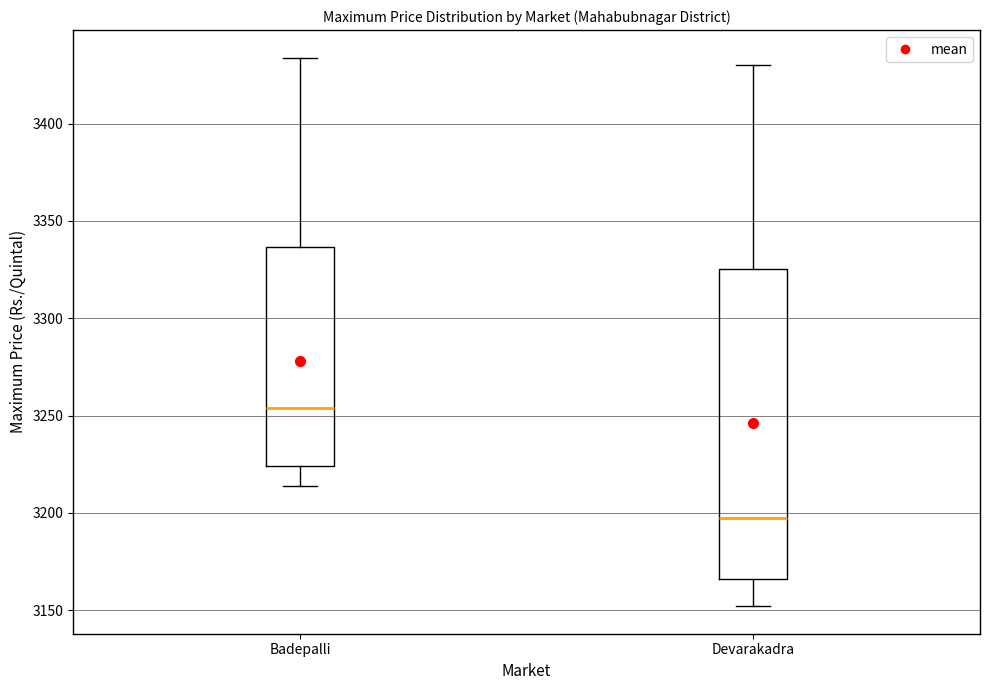

Reading left to right, transcribe this box plot: for each box, give where its median line is, the range the box spans, and where its two whiskers end, as read against the y-axis. The values are not printed on the chart, so give them approximately, as read against the axis.

Badepalli: median 3255, box 3225 to 3335, whiskers 3215 to 3435
Devarakadra: median 3200, box 3165 to 3325, whiskers 3150 to 3430